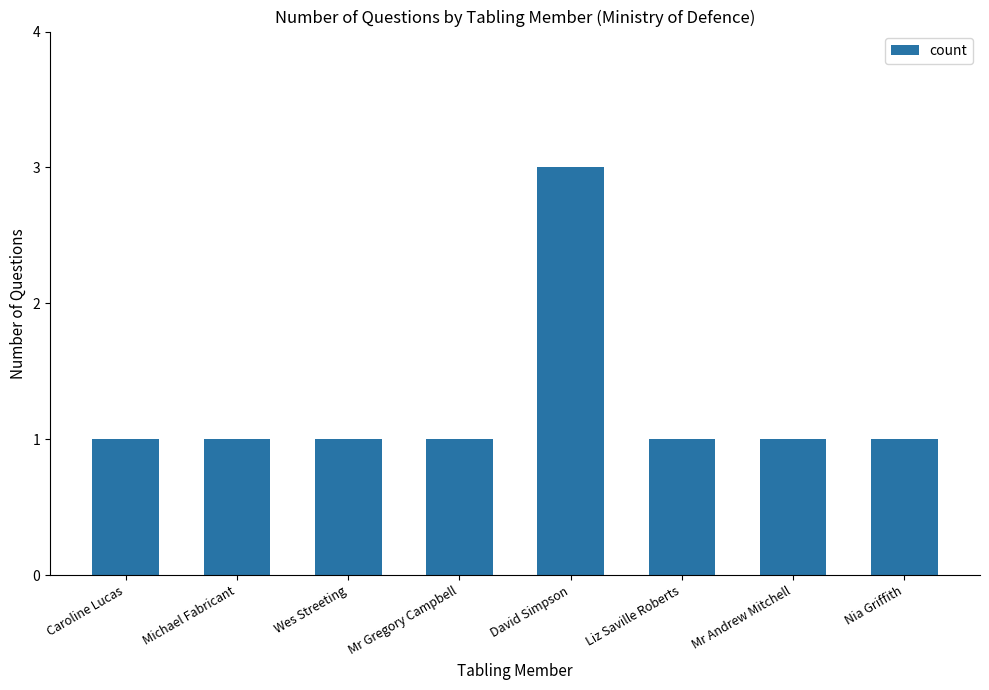

What is the ratio of the value at Caroline Lucas to the value at Nia Griffith?

1.0